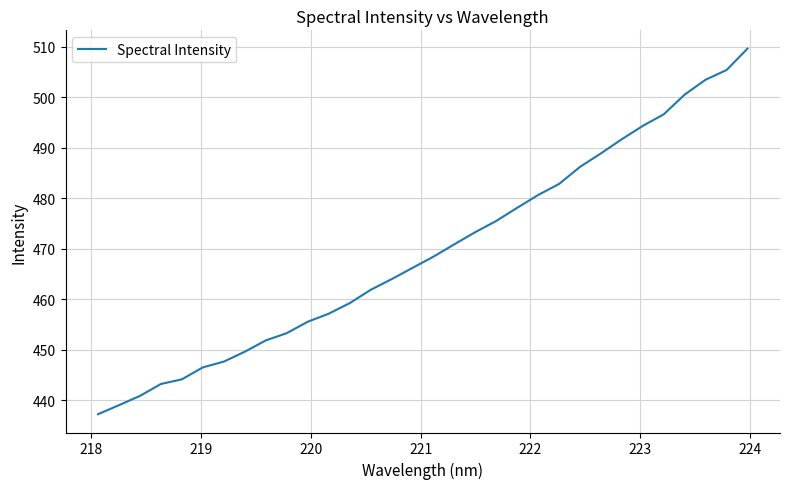

What is the greatest value displayed?

509.7